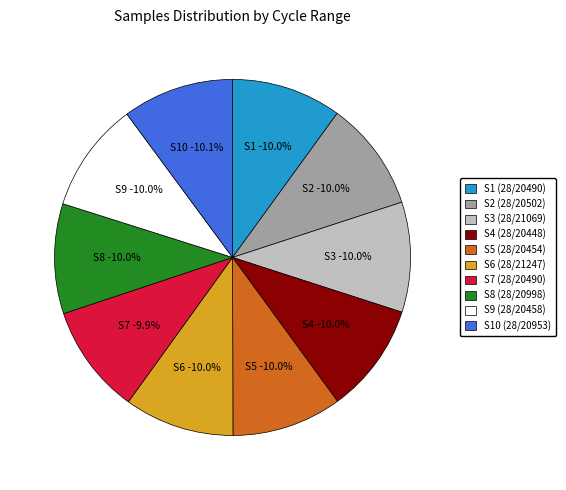

The 28/20953 slice represents 10% of the pie. True or false?

True